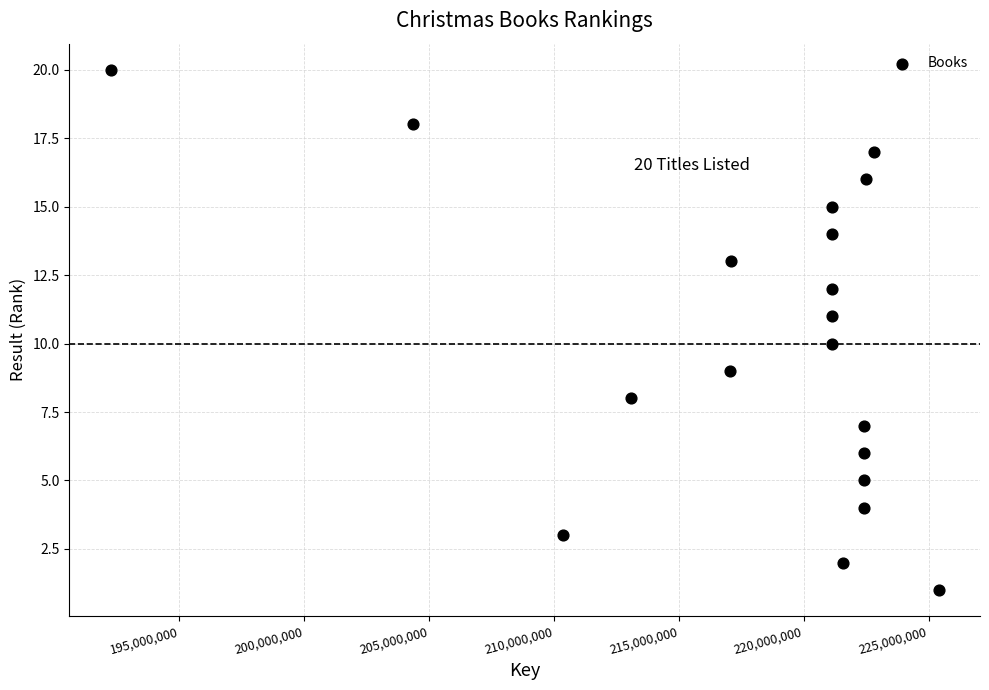

What is the range of Y values (max minus min)?

19